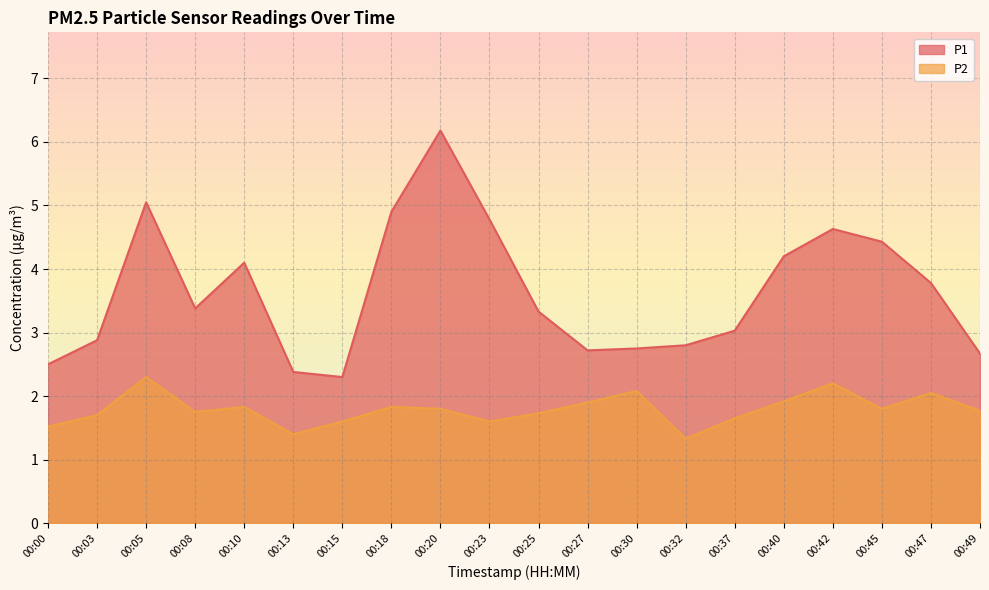

Which series has the largest range (max minus min)?

P1